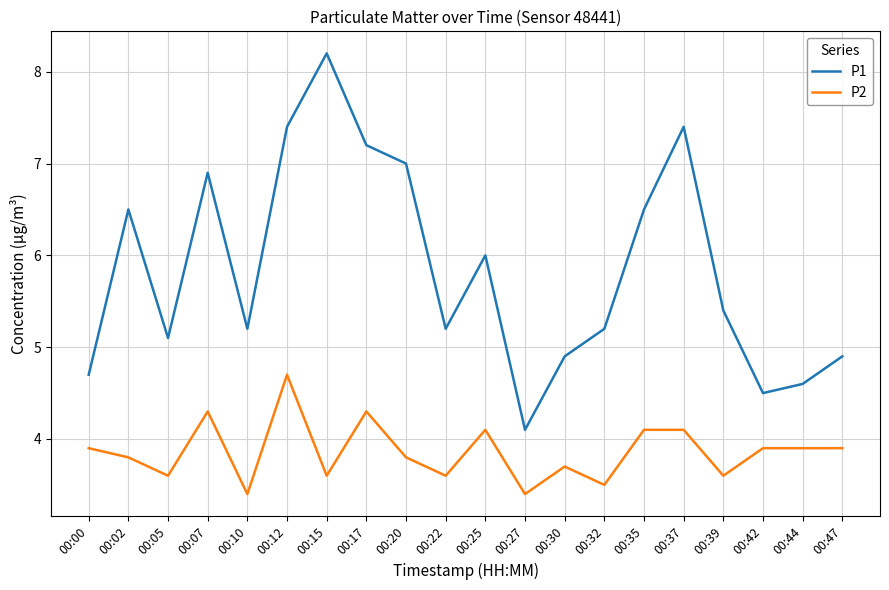

How many interior local valleys does the P1 series have?

5